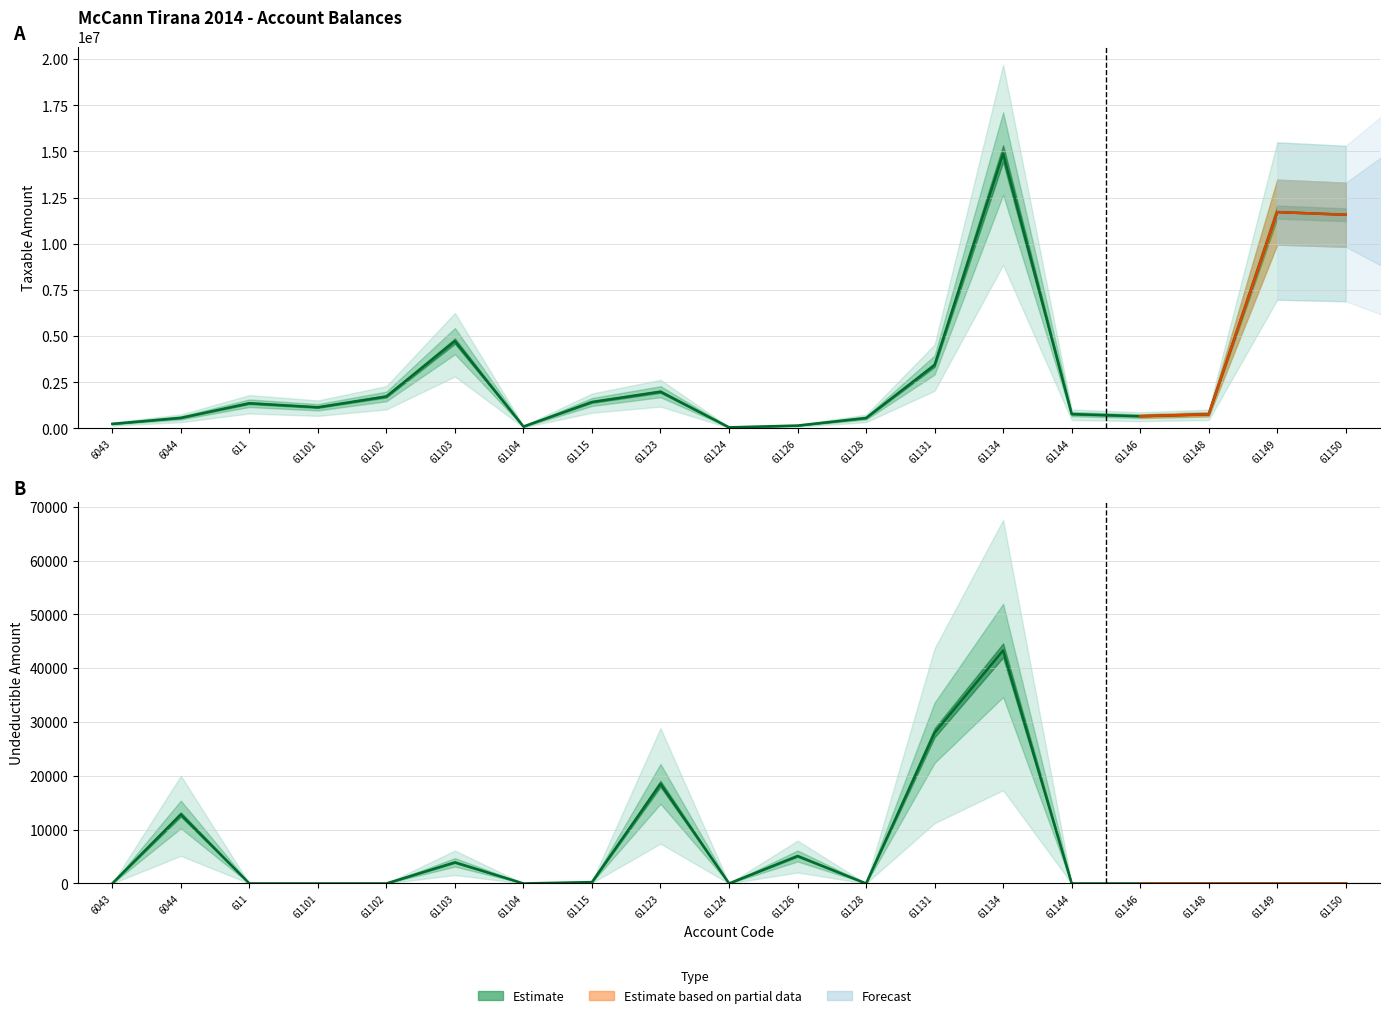

What is the difference between the maximum and minimum values in the Taxable series?

14826046.6